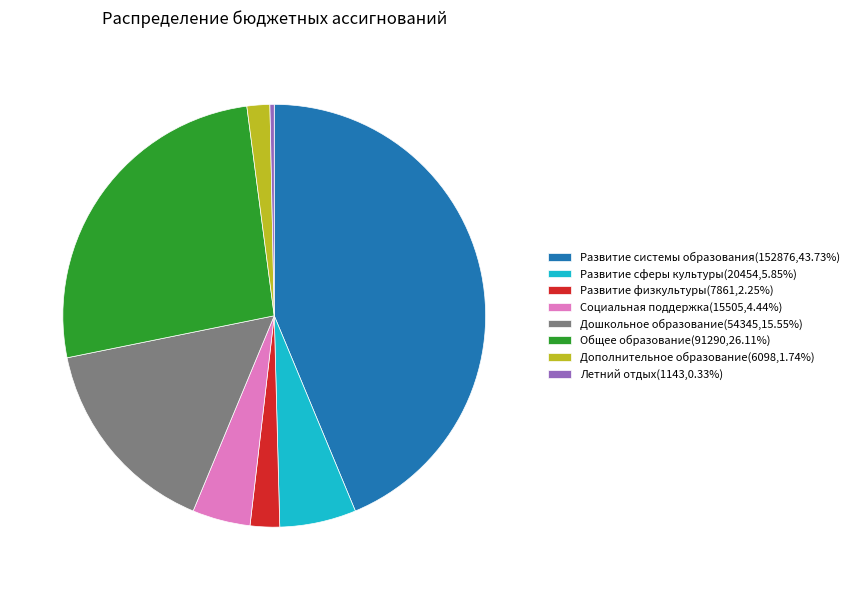

Which slice is the largest?

Развитие системы образования